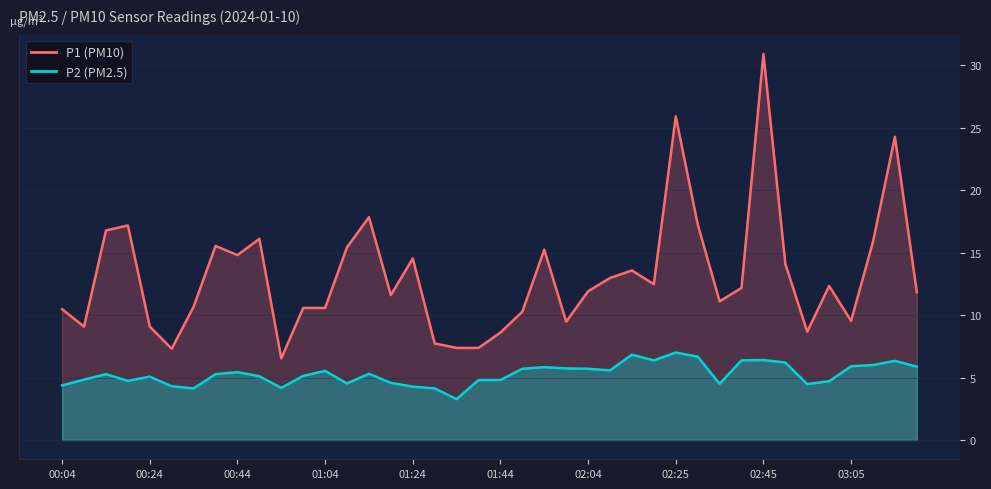

The P1 (PM10) series shows 39.4 at 02:25. True or false?

False